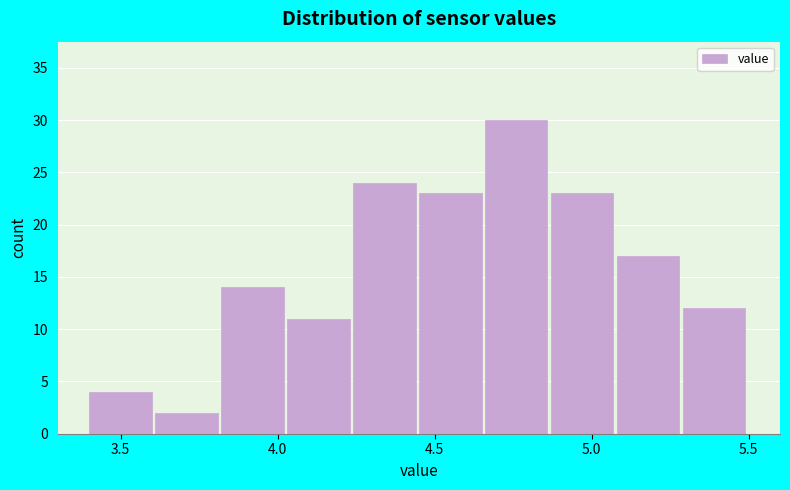

Reading left to right, transcribe this chart: for each bar, give the range it covers on the x-axis and its height. Neither the bar edges nor the heights are printed on the chart, so give them approximately, as read against the axes.

3.40 to 3.61: 4
3.61 to 3.82: 2
3.82 to 4.03: 14
4.03 to 4.24: 11
4.24 to 4.45: 24
4.45 to 4.66: 23
4.66 to 4.87: 30
4.87 to 5.08: 23
5.08 to 5.29: 17
5.29 to 5.50: 12